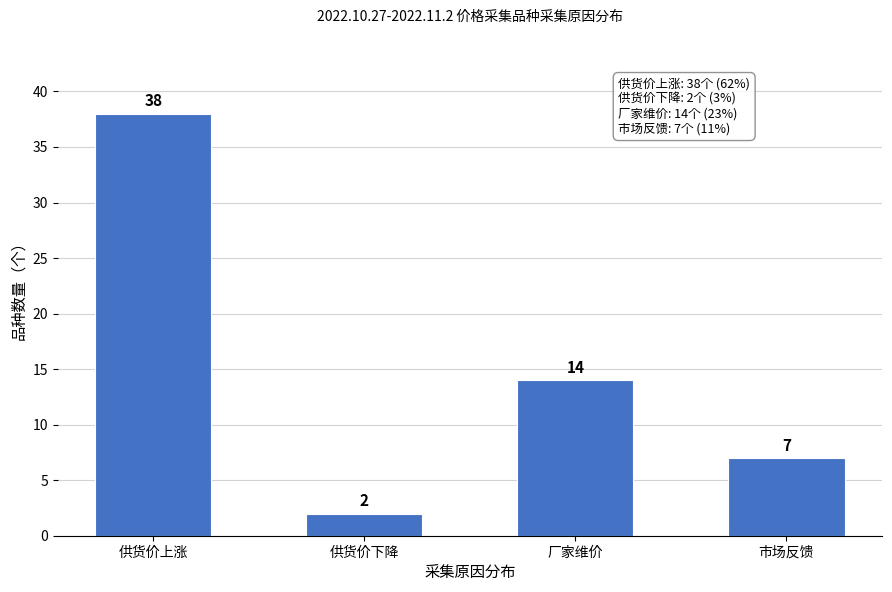

Reading right to left, what are all the values shown in this chart?

7	14	2	38